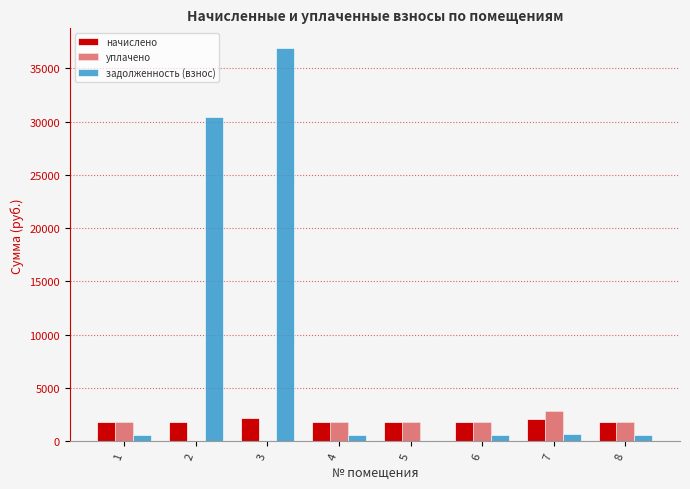

The задолженность (взнос) series shows 1089.2 at 4. True or false?

False